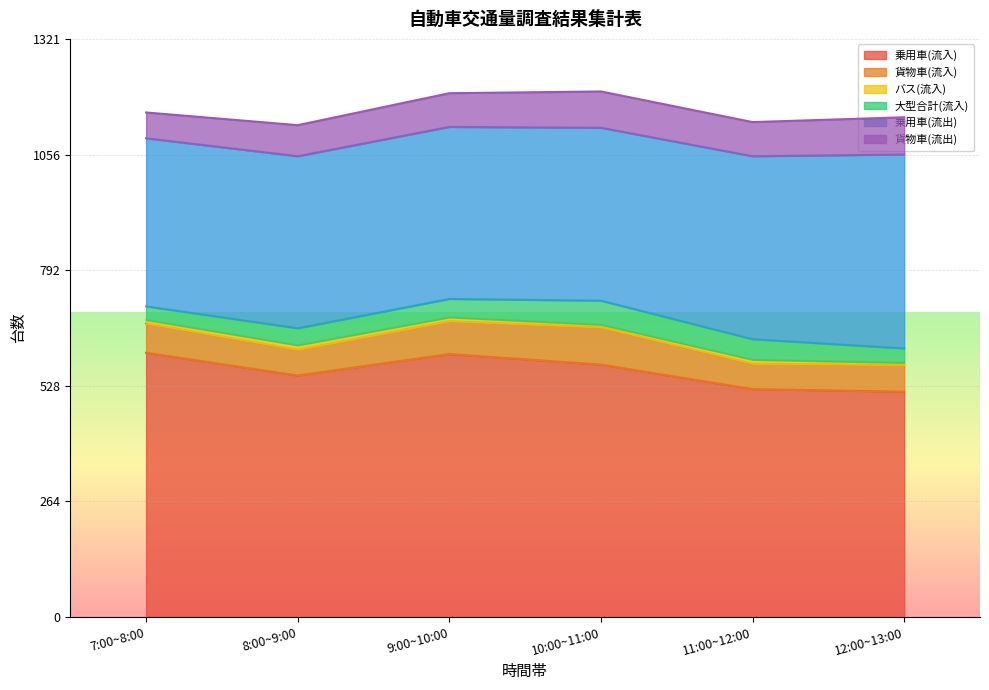

True or false: 貨物車(流入) and 乗用車(流入) cross at least once.

False